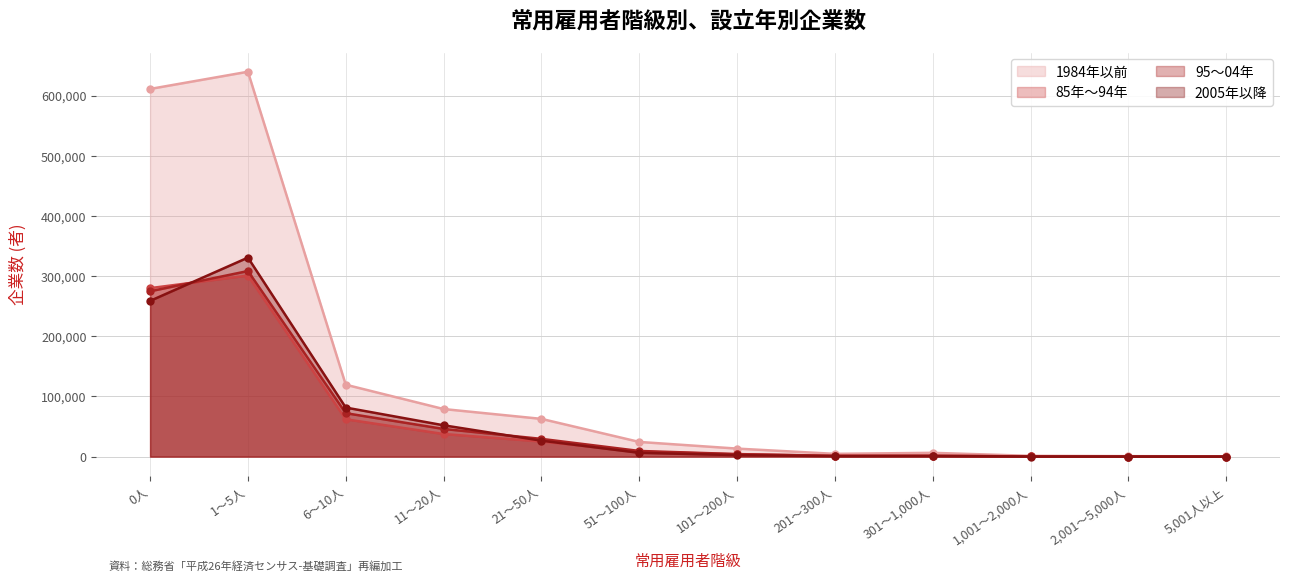

How many lines are shown in the chart?

4